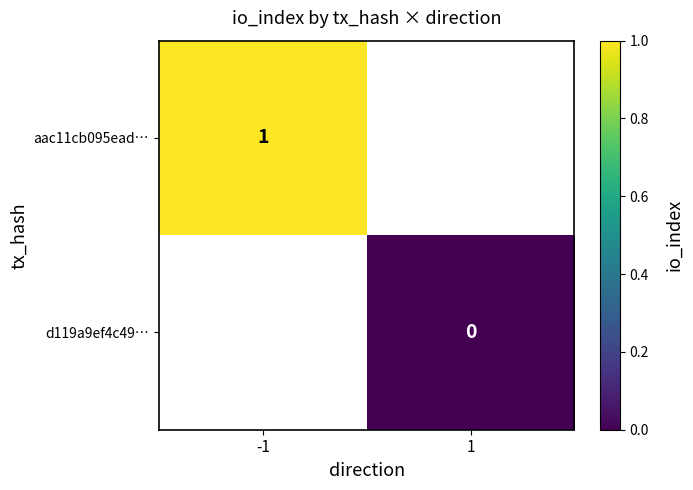

Is it true that aac11cb095ead… equals 1 at -1?

True